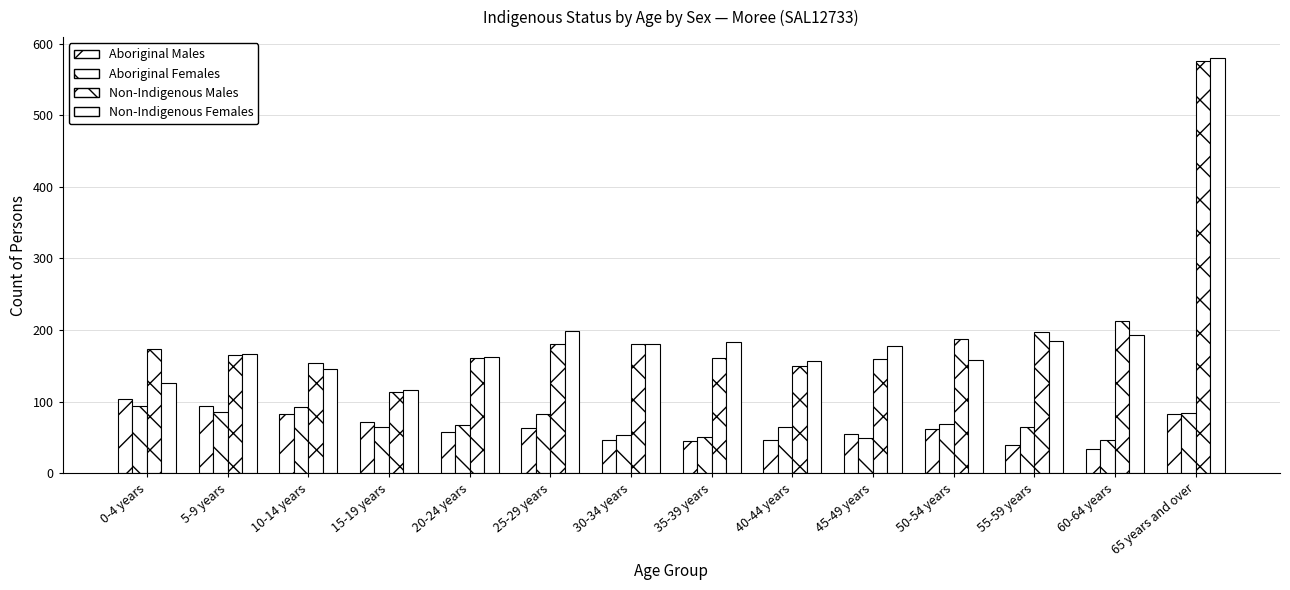

At which category does the chart reach its minimum across all series?

60-64 years